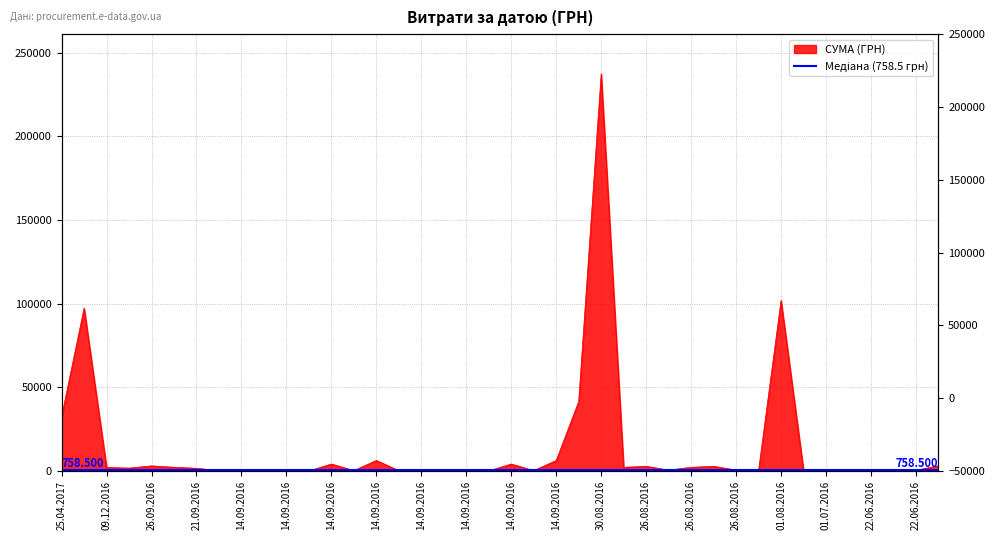

How many interior local valleys (lower than both neighbors) does the data have?

12